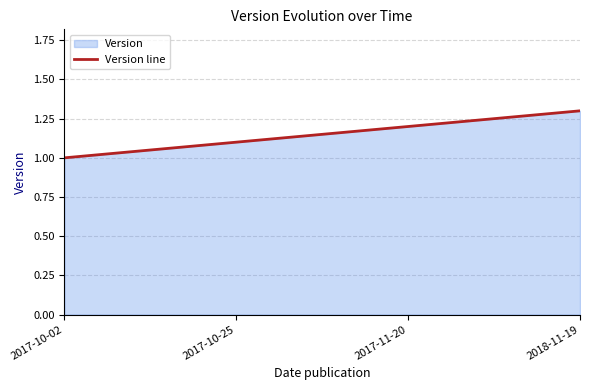

What is the sum of all values?

4.6